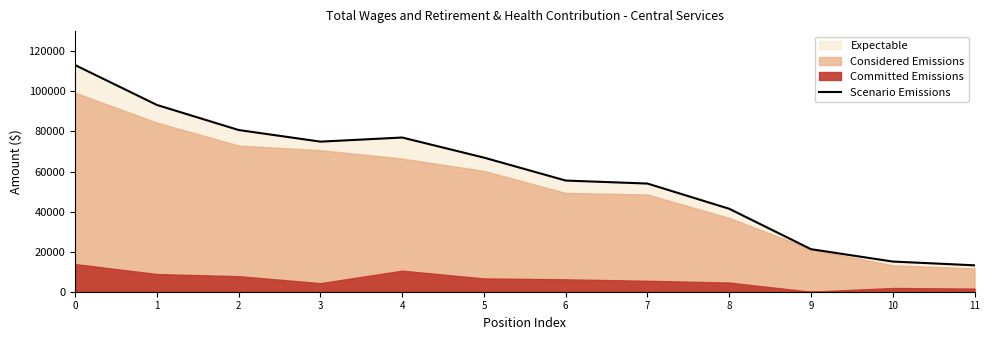

What is the difference between the maximum and second lowest values?

98075